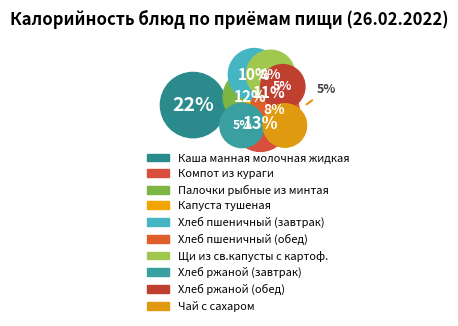

How many slices are in this pie chart?

10